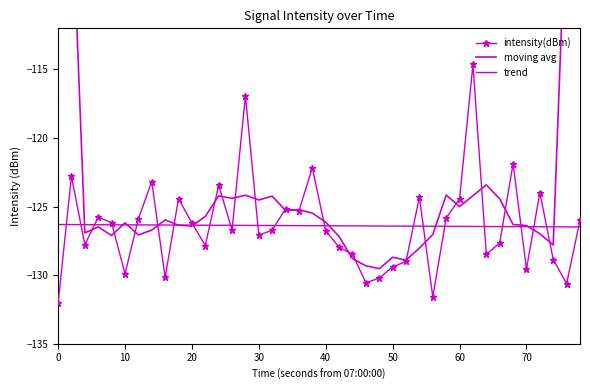

After their last crossing, which series has the higher values: intensity(dBm) or trend?

intensity(dBm)